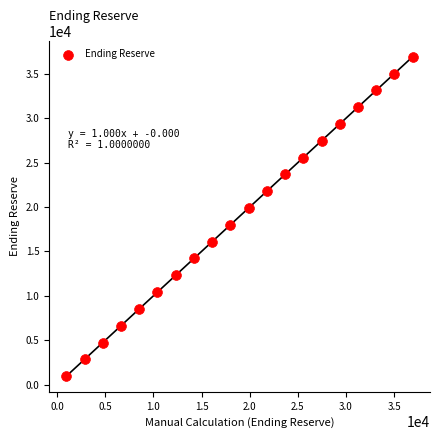

What is the range of X values (max minus min)?

35994.2